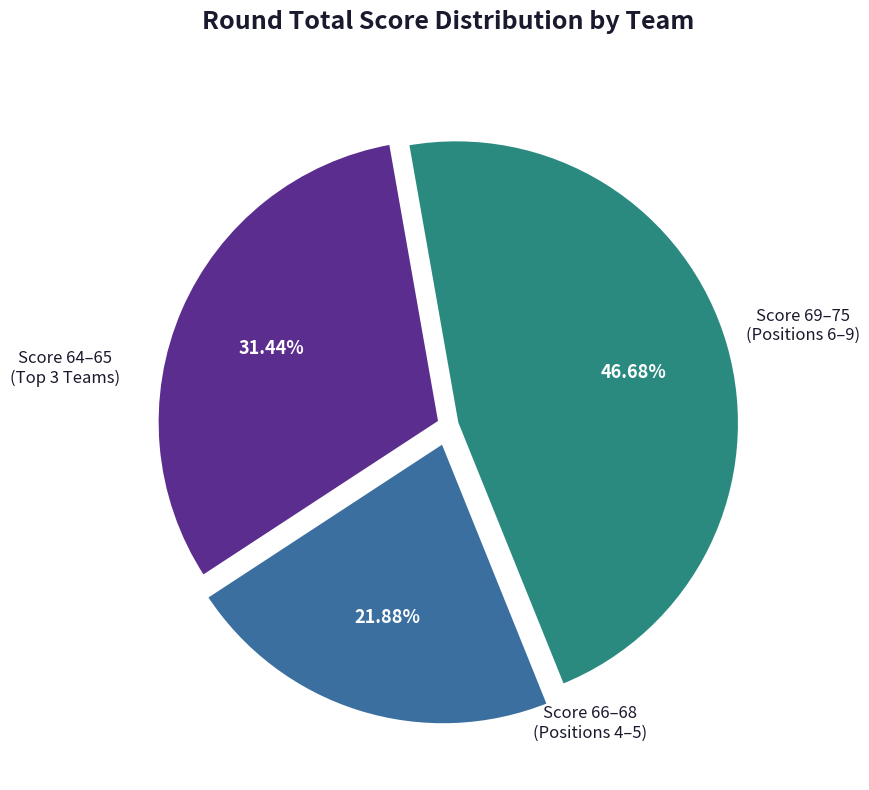

Is there a majority slice in this chart?

No